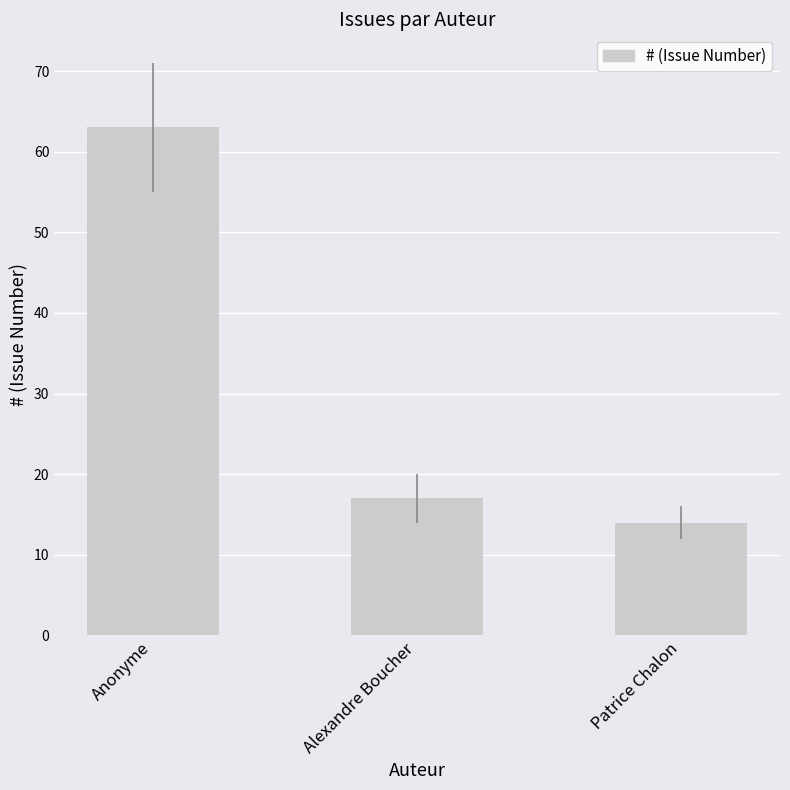

True or false: the data shows 63 at Anonyme.

True